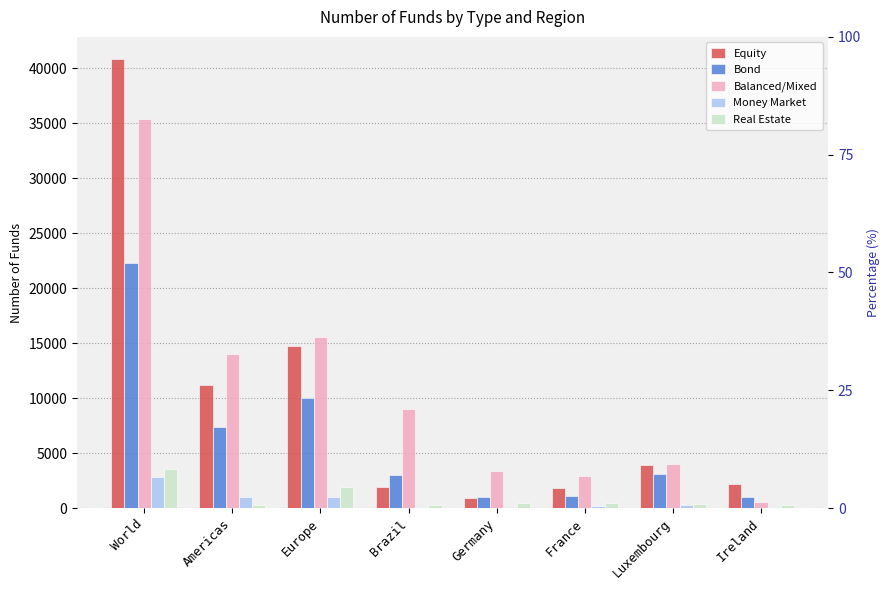

Reading left to right, extract all data points from this chart.

Equity: 40814	11220	14744	1956	898	1829	3871	2144
Bond: 22305	7335	10004	3046	1014	1108	3104	1010
Balanced/Mixed: 35418	13982	15531	9044	3372	2954	3985	584
Money Market: 2812	1043	980	117	17	209	246	108
Real Estate: 3580	312	1916	312	423	471	337	241